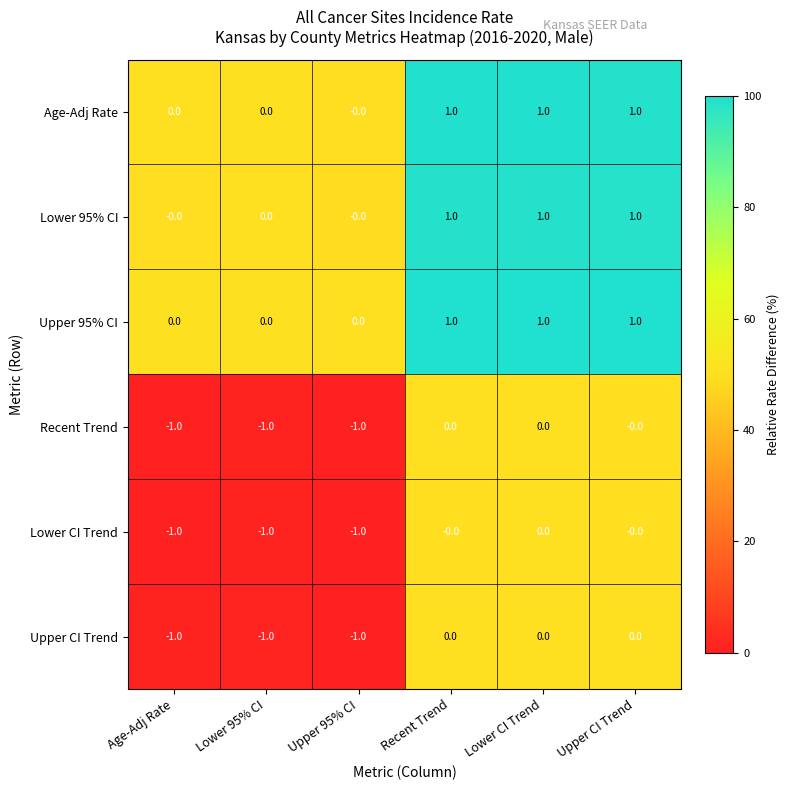

How many Upper 95% CI values are between 0 and 1?

6